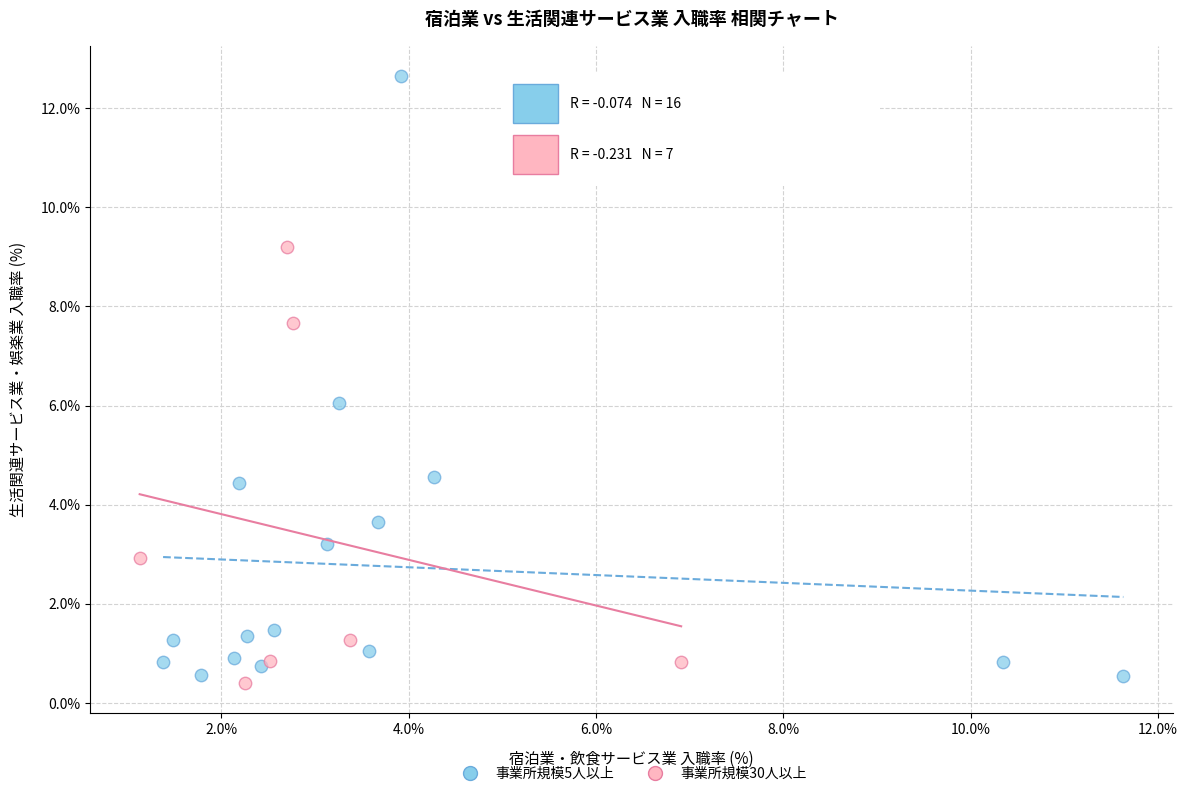

Which series has the widest spread of Y values?

事業所規模5人以上